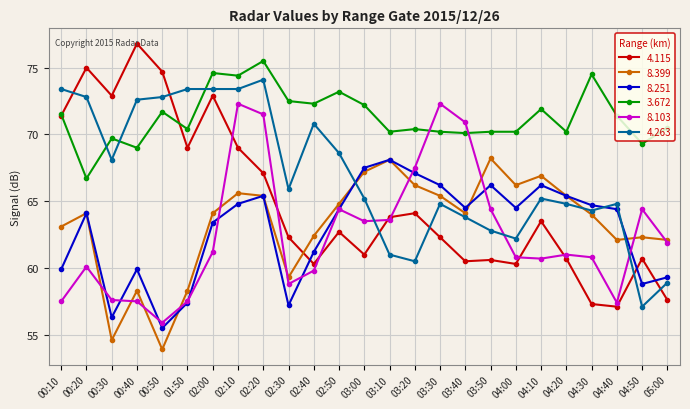

How many times do 8.103 and 4.263 cross each other?

3